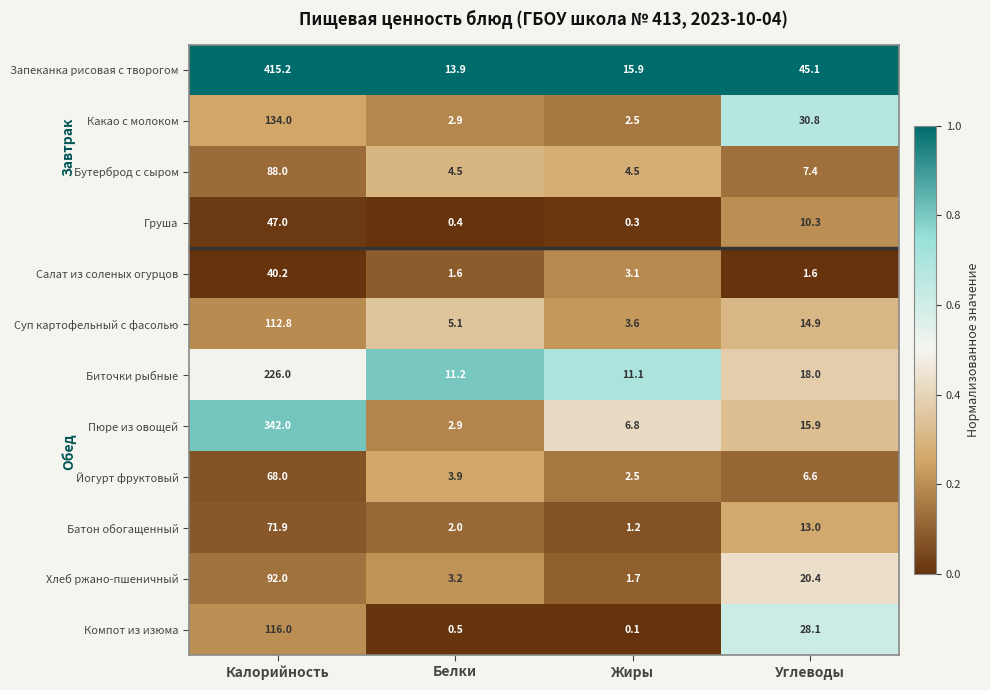

What is the sum of all Йогурт фруктовый values?

81.0